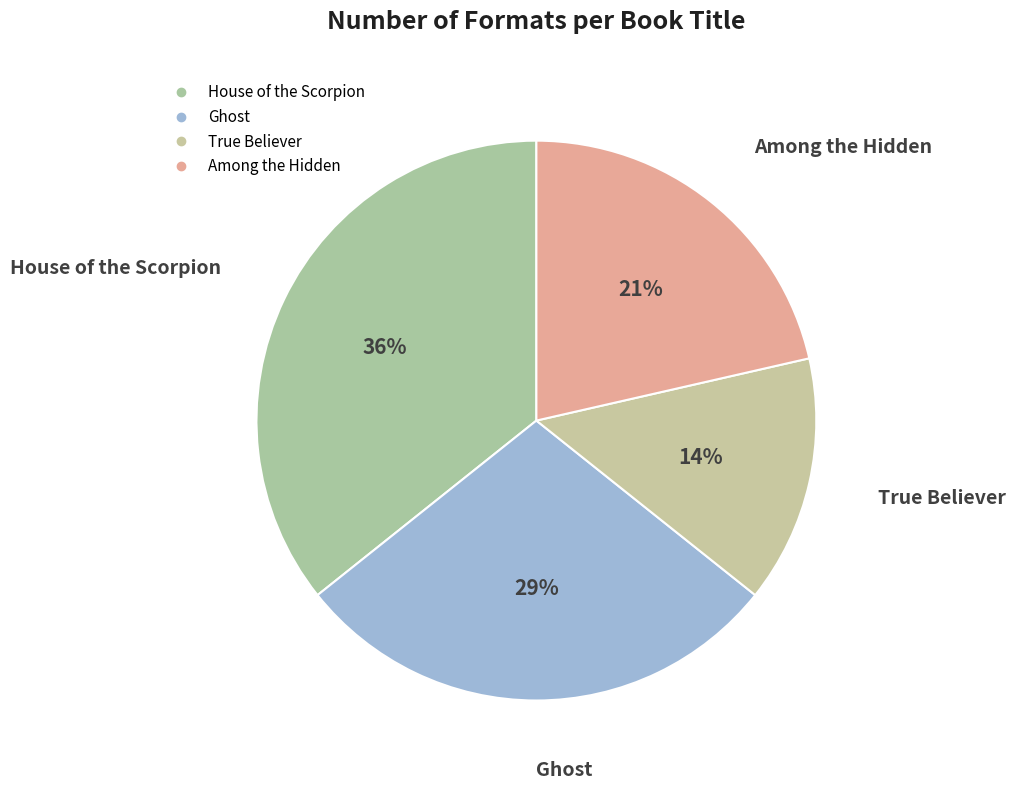

Is there any slice that represents more than half of the pie?

No